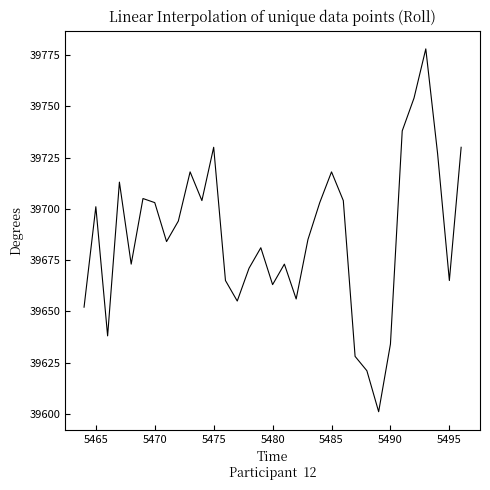

What is the difference between the maximum and minimum values?

177